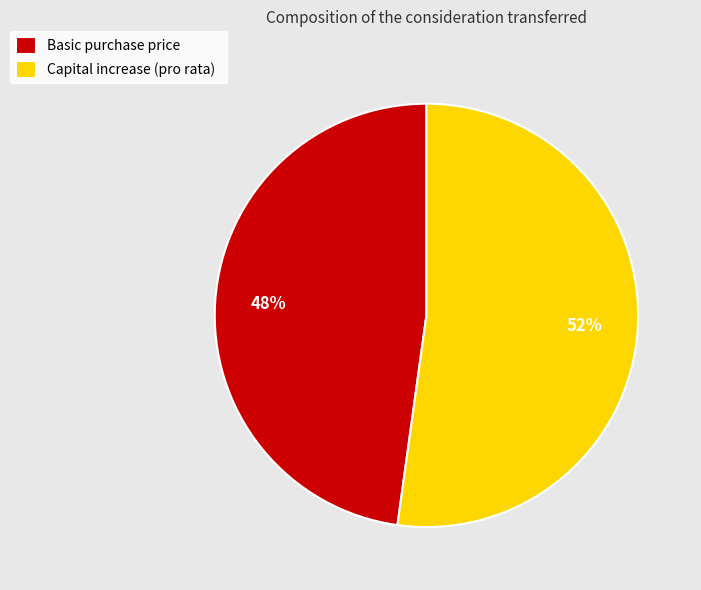

Does any single category account for the majority?

Yes